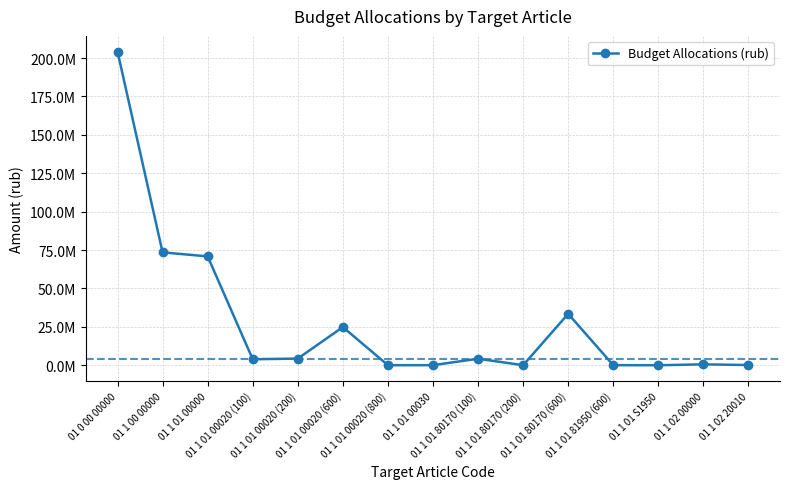

What is the difference between the maximum and minimum values?

204247594.7